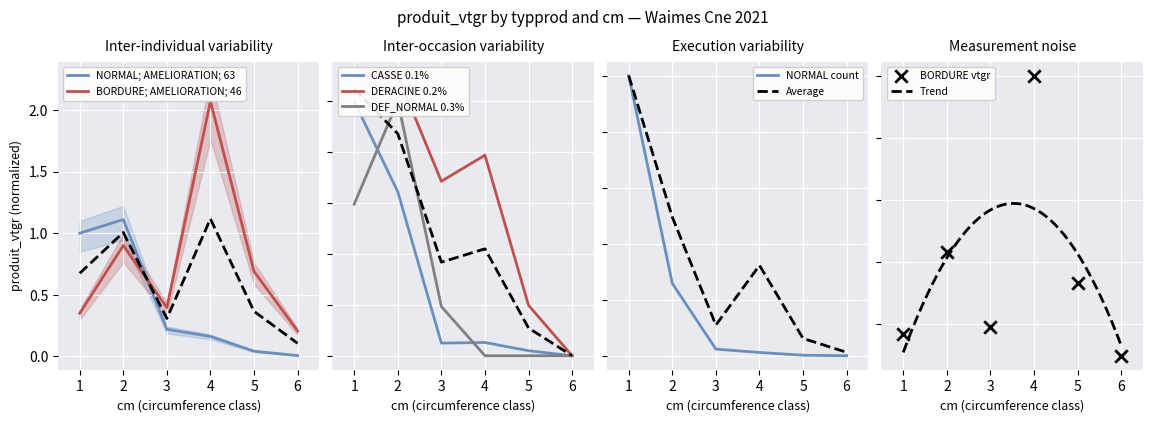

At which category is the sum across all series the highest?

2